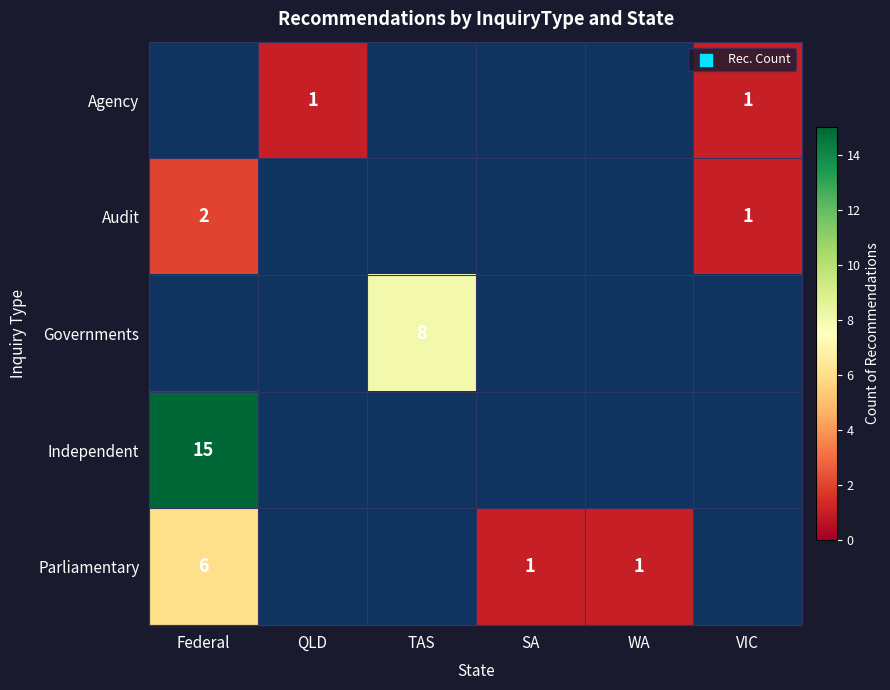

True or false: Governments has a value of 13 at TAS.

False